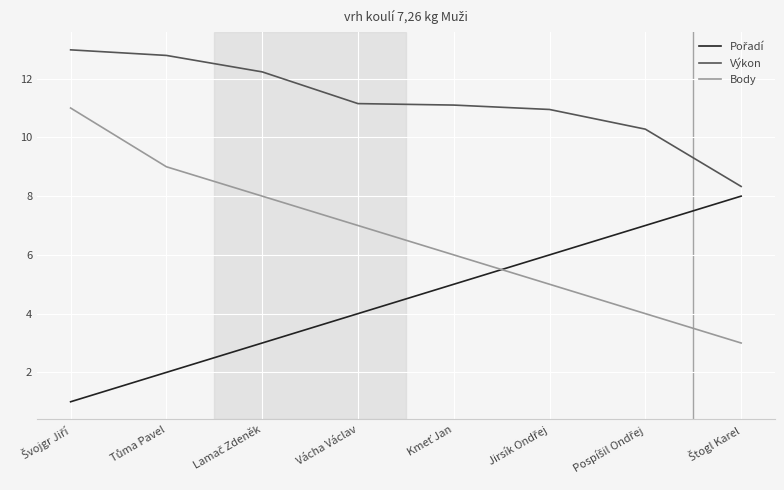

What is the maximum value shown in the chart?

13.0